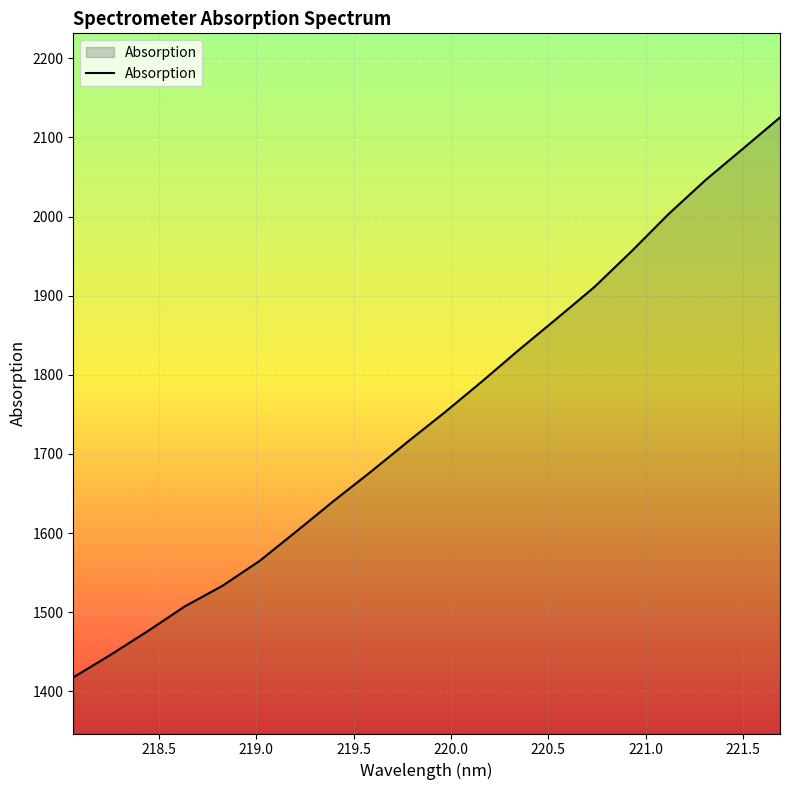

What is the smallest value displayed?

1417.8